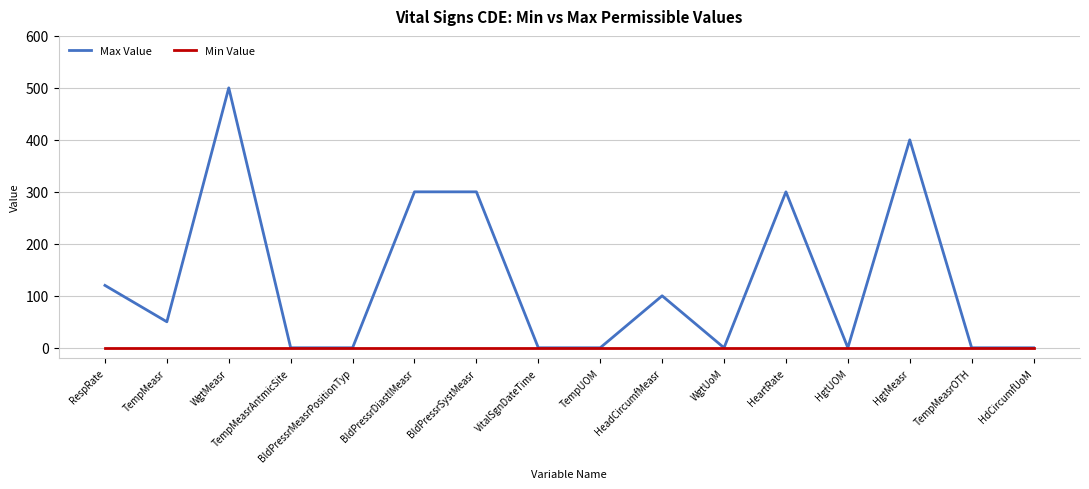

Is this an area chart (filled region under the line)?

No